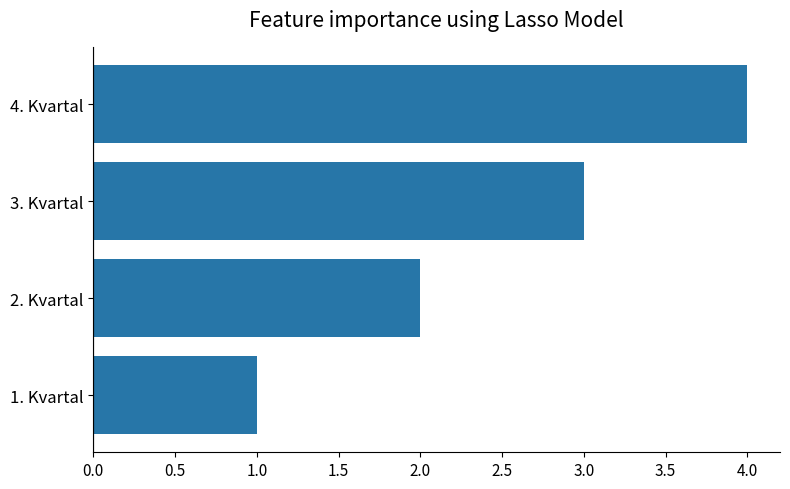

Between 2. Kvartal and 3. Kvartal, which is larger?

3. Kvartal